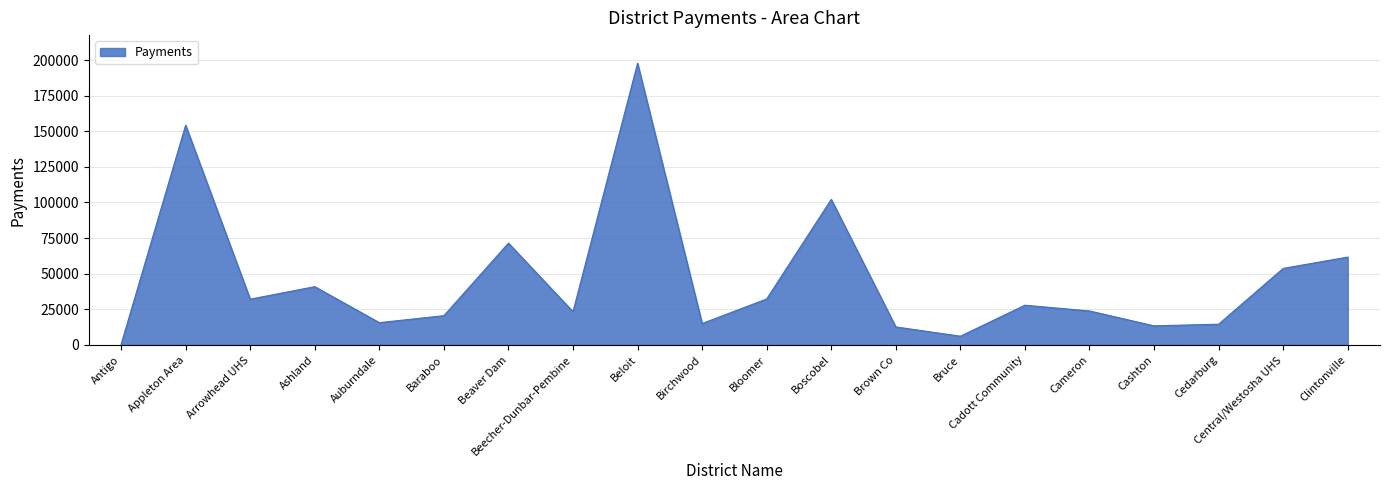

What value does the data have at Beecher-Dunbar-Pembine, to the nearest 50?

23350